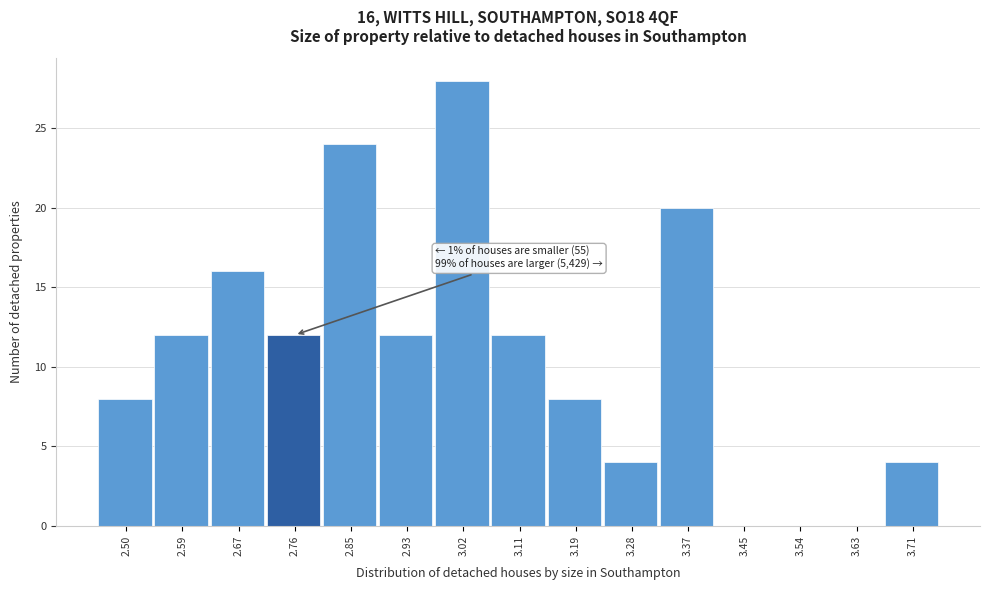

Reading left to right, list all the values displayed in this chart.

2.50=8	2.59=12	2.67=16	2.76=12	2.85=24	2.93=12	3.02=28	3.11=12	3.19=8	3.28=4	3.37=20	3.45=0	3.54=0	3.63=0	3.71=4